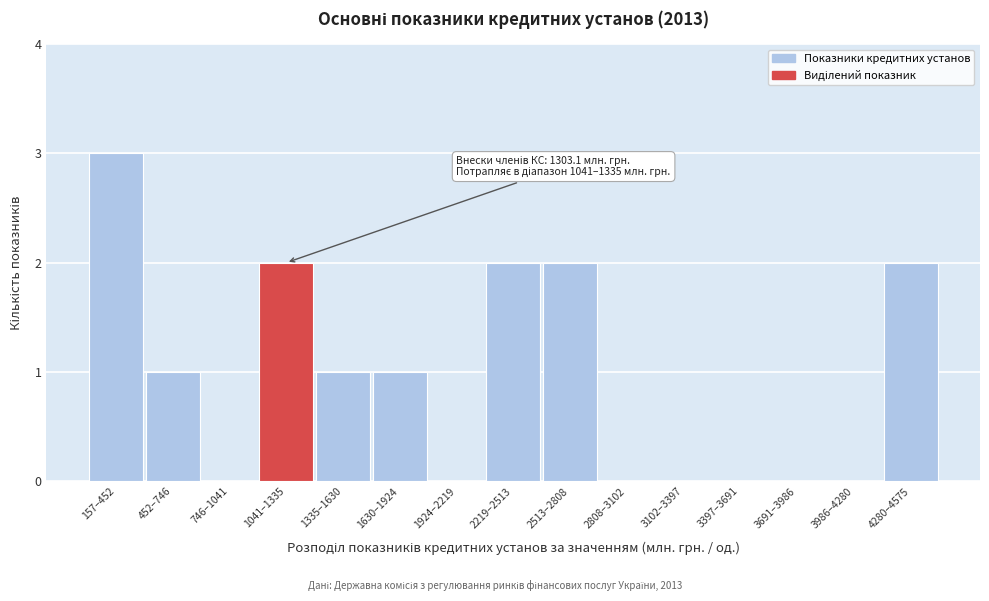

Reading left to right, list all the values displayed in this chart.

157–452=3	452–746=1	746–1041=0	1041–1335=2	1335–1630=1	1630–1924=1	1924–2219=0	2219–2513=2	2513–2808=2	2808–3102=0	3102–3397=0	3397–3691=0	3691–3986=0	3986–4280=0	4280–4575=2